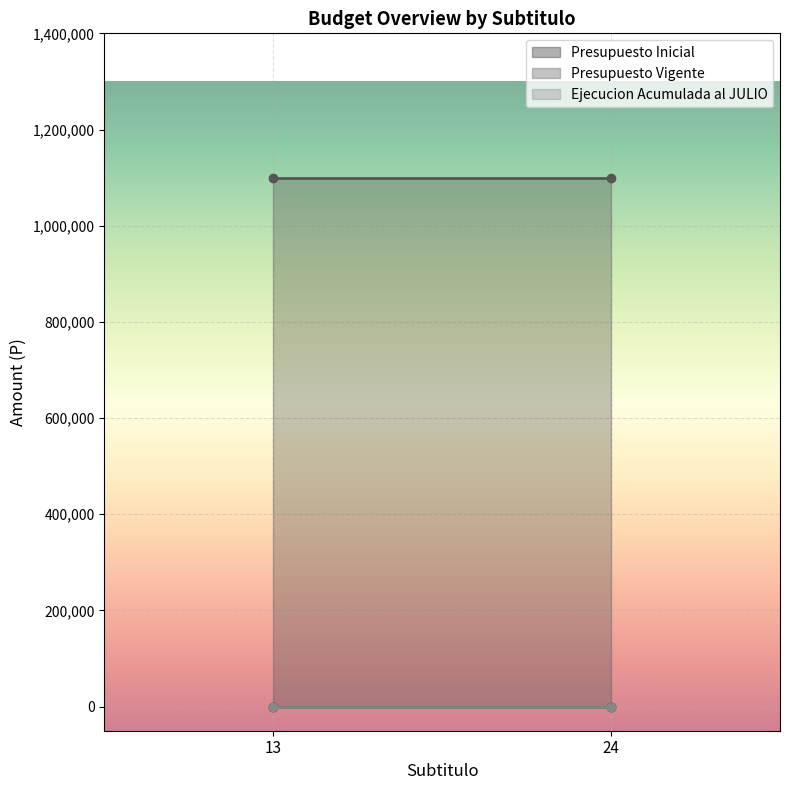

Between 13 and 24, which series saw the biggest shift?

Presupuesto Inicial